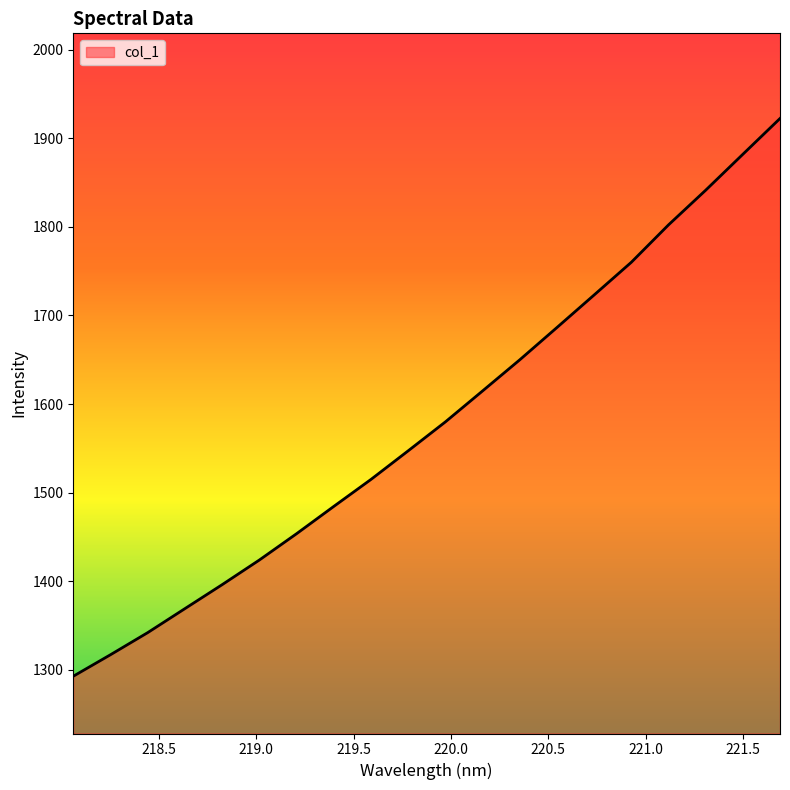

How many lines are shown in the chart?

1